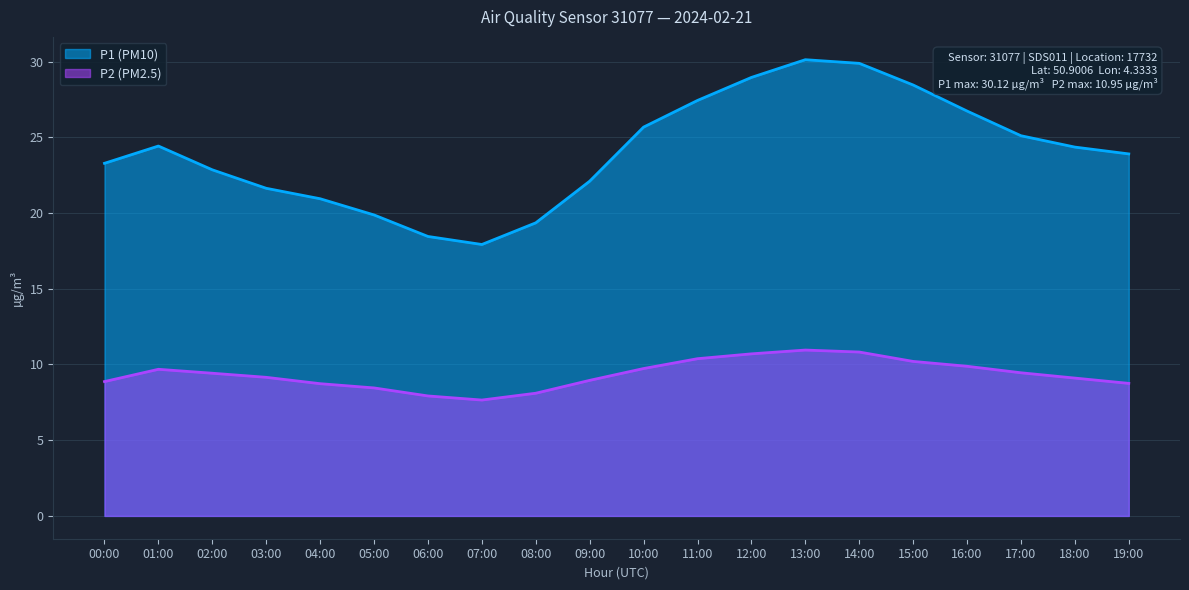

Is it true that P2 equals 5.1 at 08:00?

False